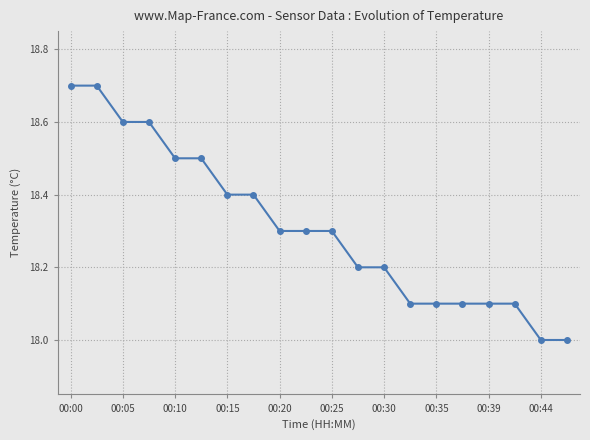

What is the greatest value displayed?

18.7